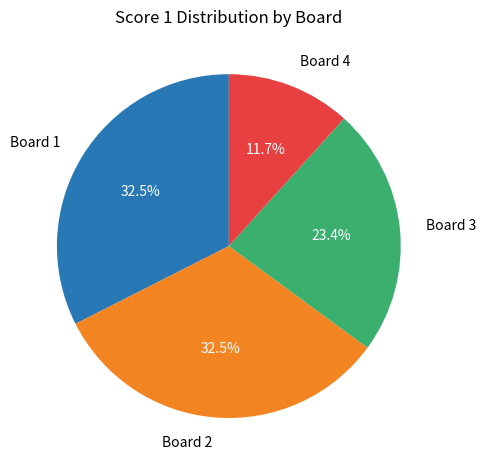

How many segments does this pie chart have?

4